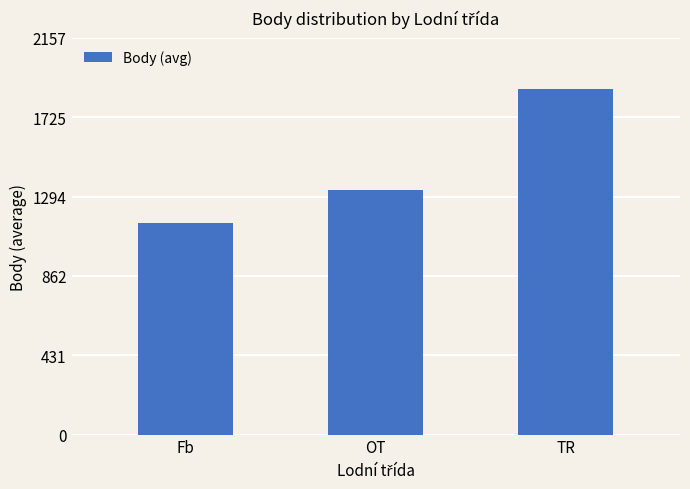

Rank the categories by value from lowest to highest.

Fb, OT, TR